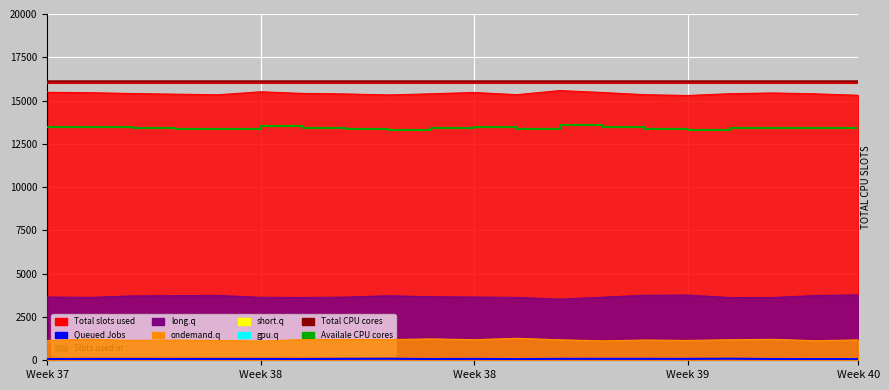

What is the value of the Total CPU cores point at the 7th from the left?

16112.3